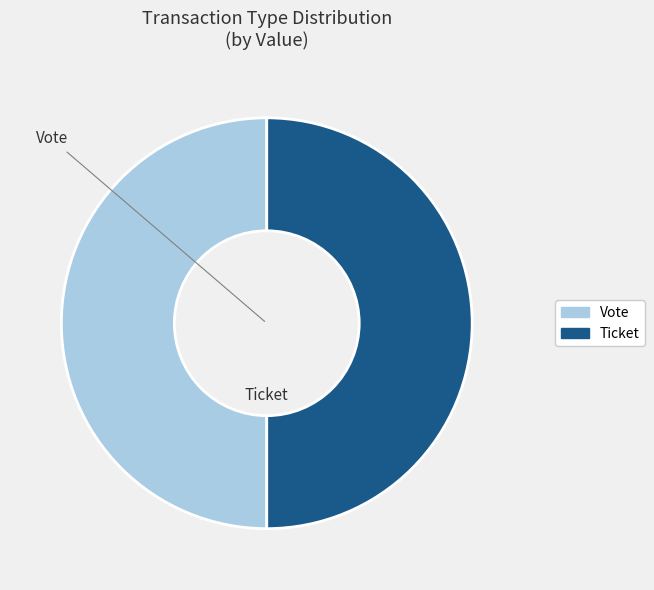

Combined, do Vote and Ticket account for over 50%?

Yes